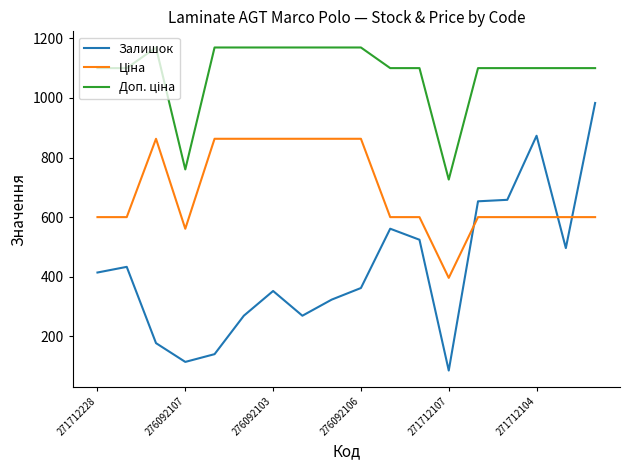

Which series has the widest spread of values?

Залишок